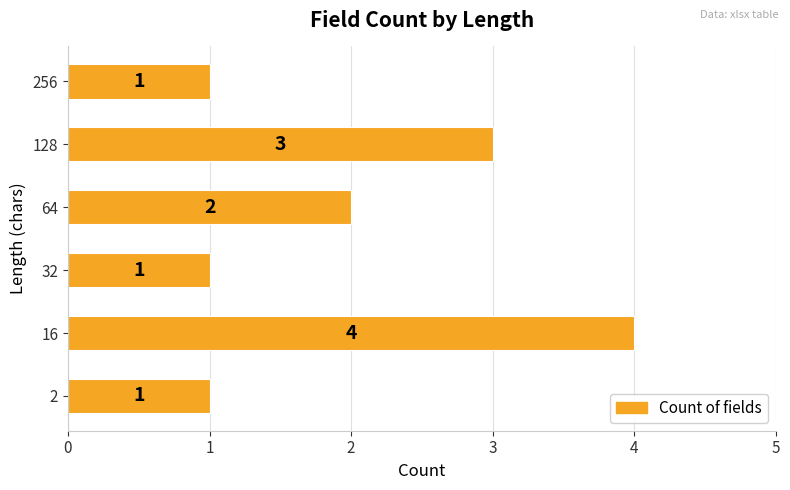

Reading top to bottom, extract all data points from this chart.

1	3	2	1	4	1